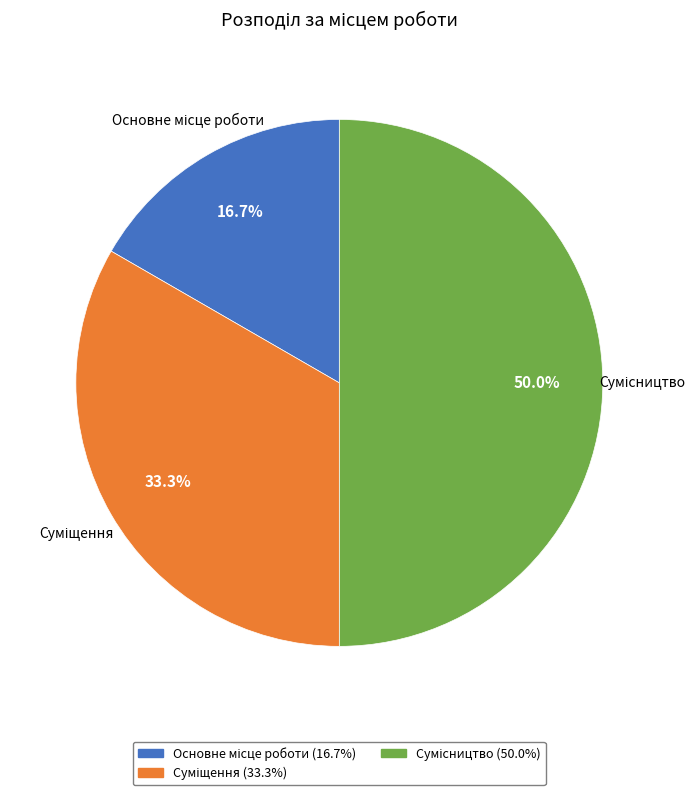

Rank the categories by value from highest to lowest.

Сумісництво, Суміщення, Основне місце роботи